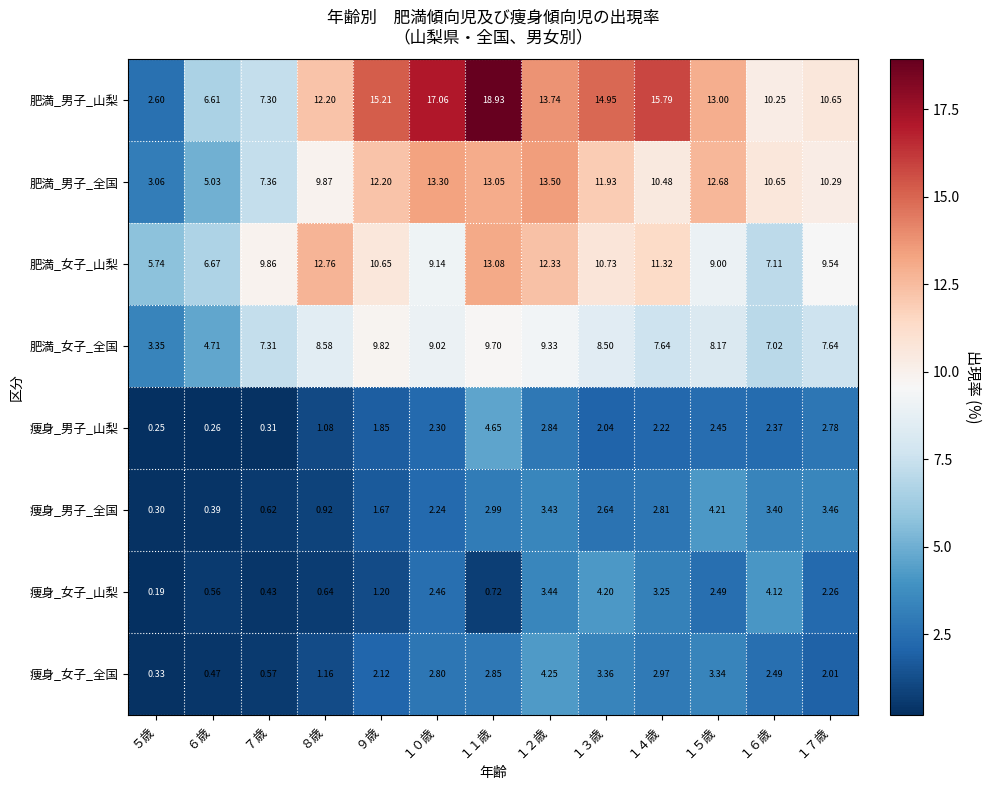

Which series has the largest total across all categories?

肥満_男子_山梨